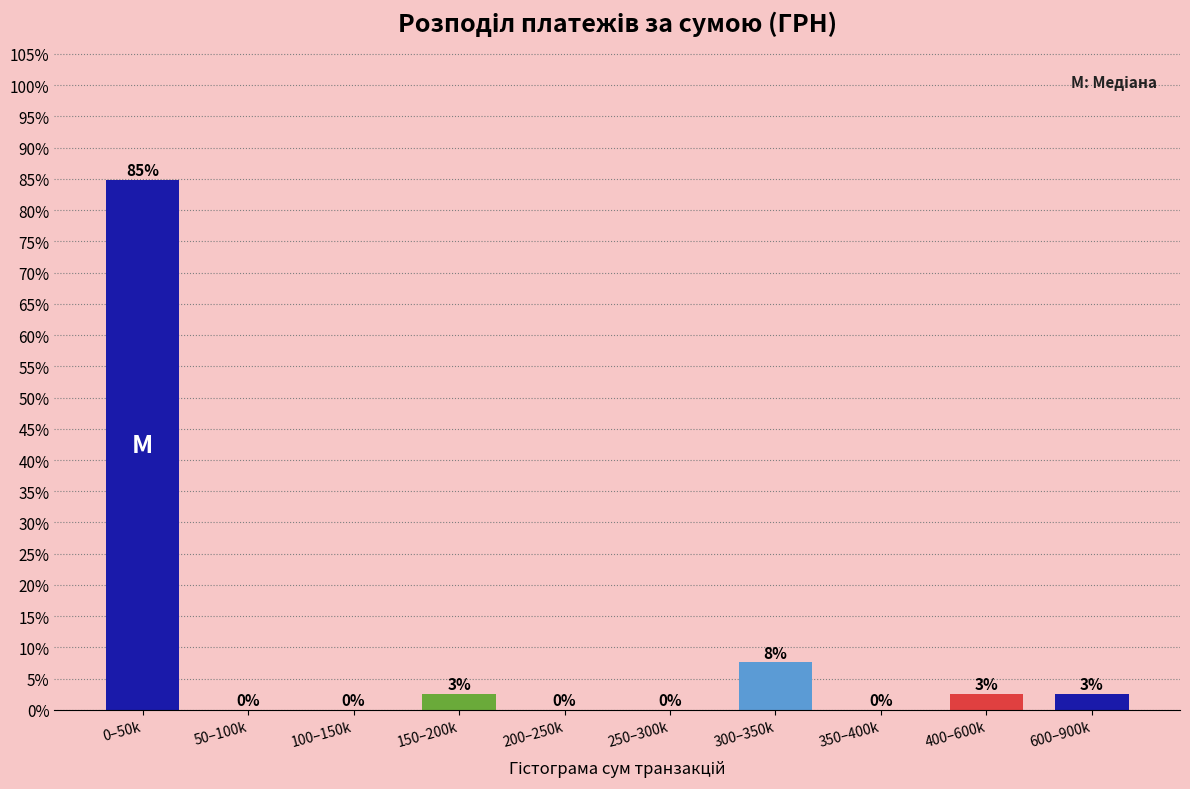

True or false: the data shows 0.0 at 100–150k.

True